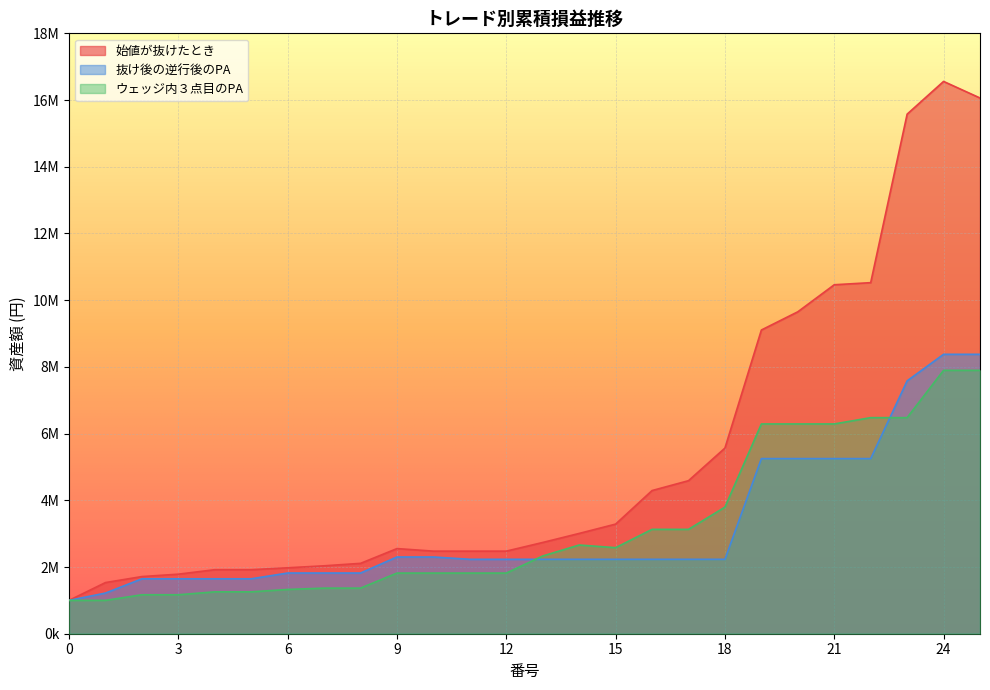

What is the difference between the highest and lowest values at 18?

3334338.4